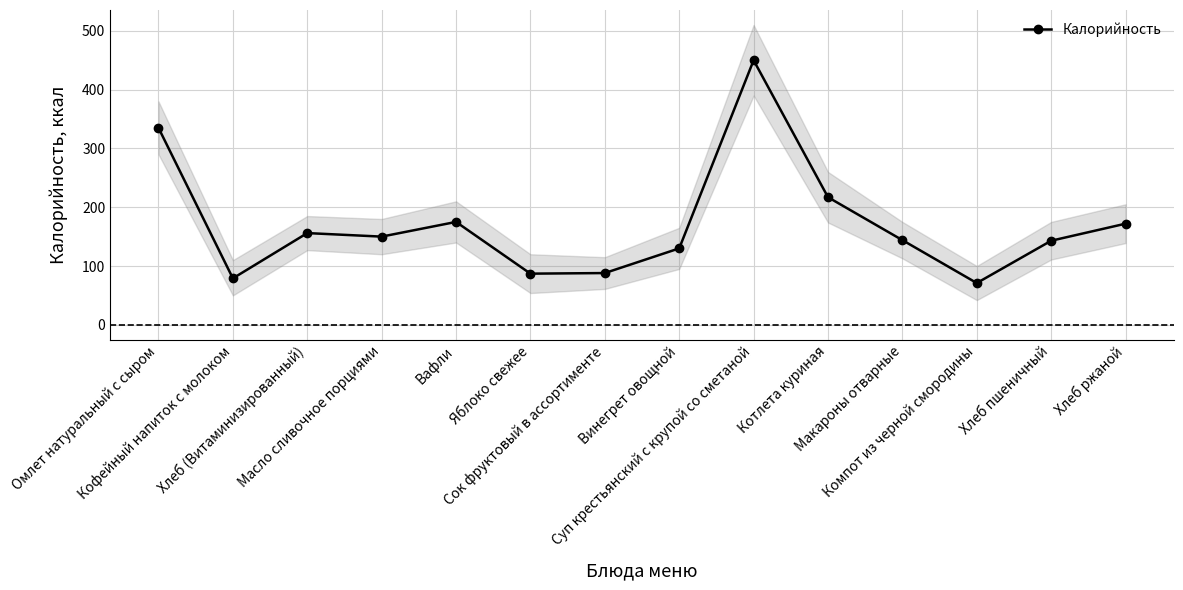

At which label does the data first exceed 150?

Омлет натуральный с сыром